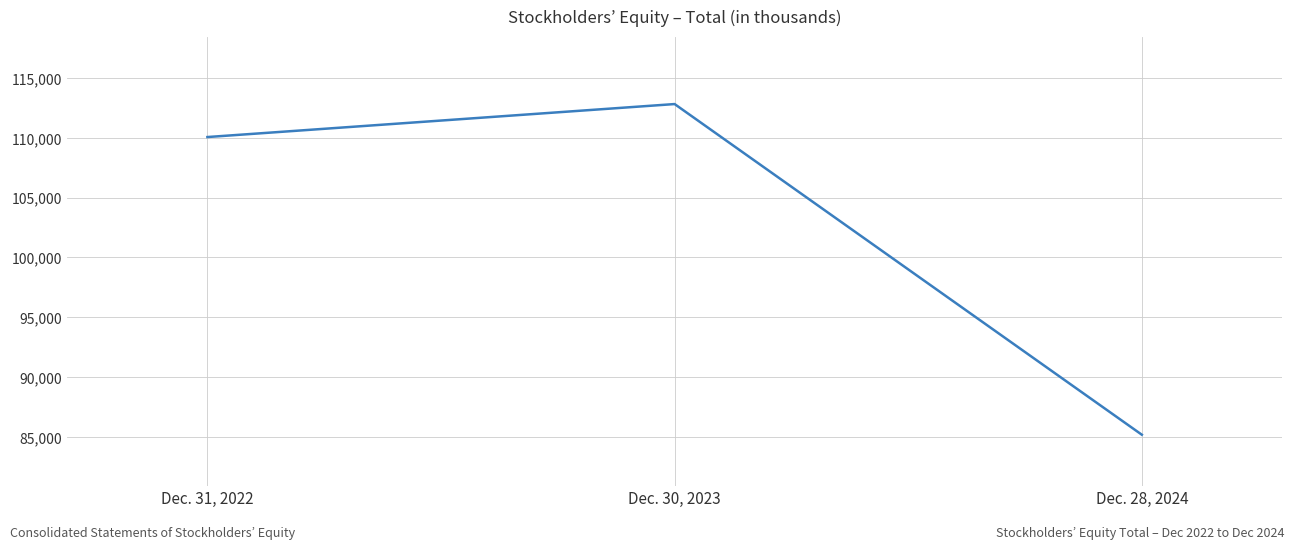

What position from the right is Dec. 28, 2024?

1